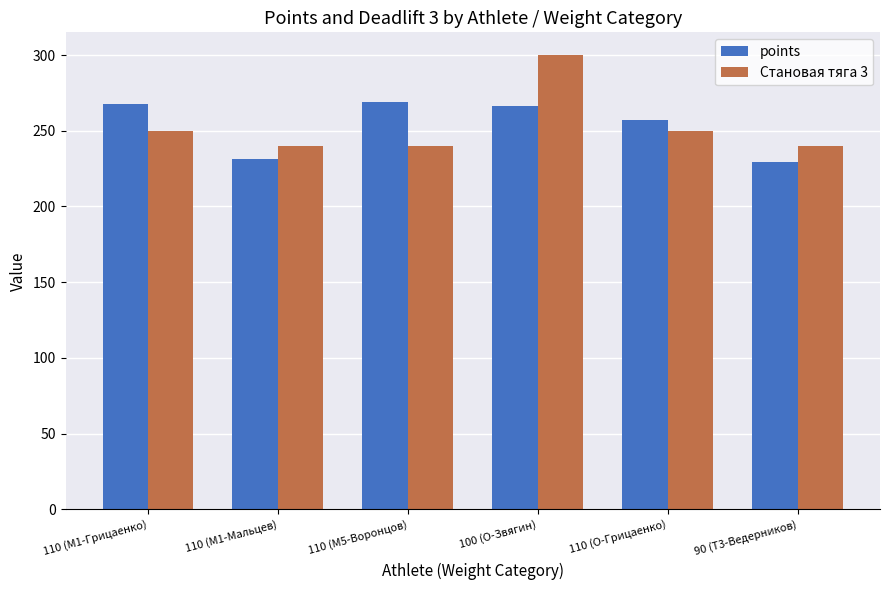

Is it true that Становая тяга 3 equals 135.7 at 90 (T3-Ведерников)?

False